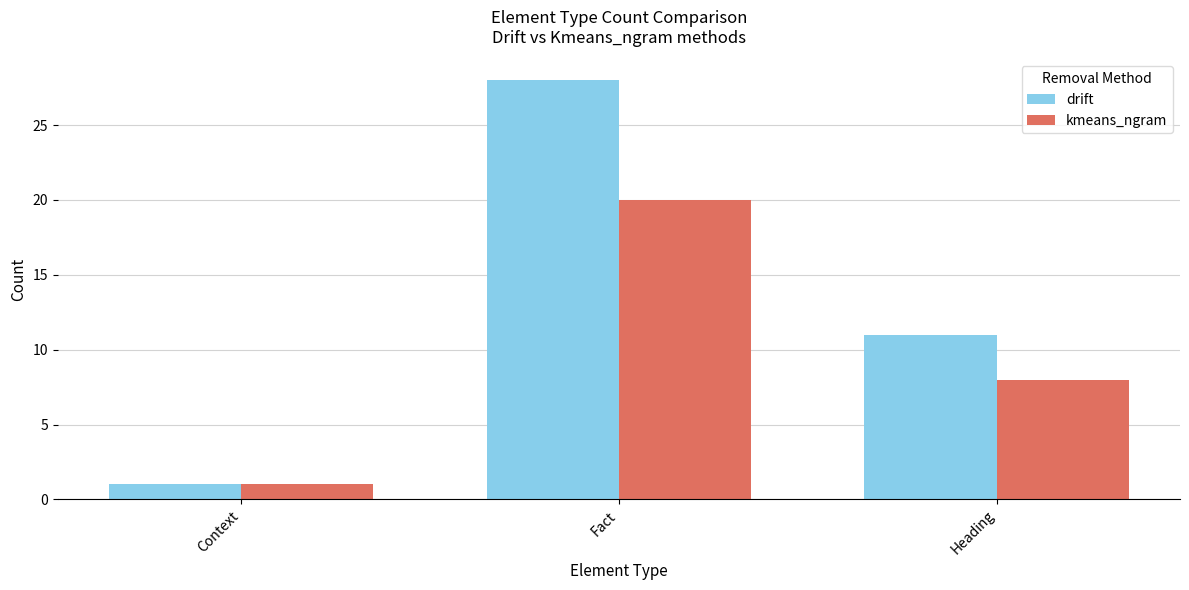

Which series changed the most between Context and Heading?

drift